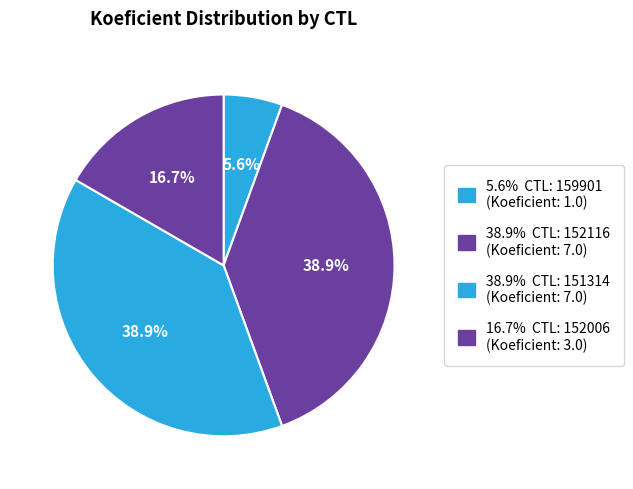

To the nearest percent, what is the difference between the largest and smallest slice percentages?

33%